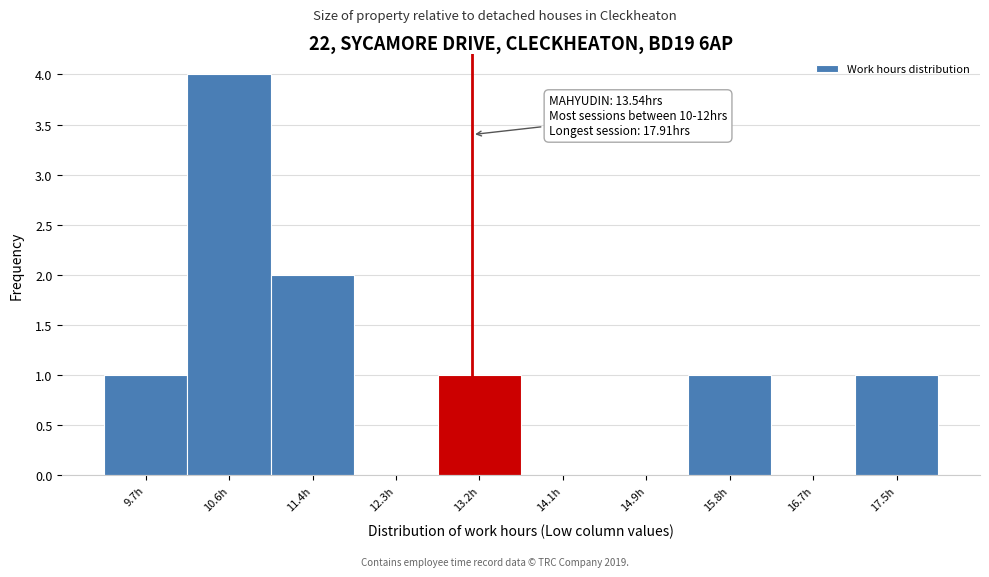

Reading left to right, transcribe all the data shown in this chart.

9.7h=1	10.6h=4	11.4h=2	12.3h=0	13.2h=1	14.1h=0	14.9h=0	15.8h=1	16.7h=0	17.5h=1